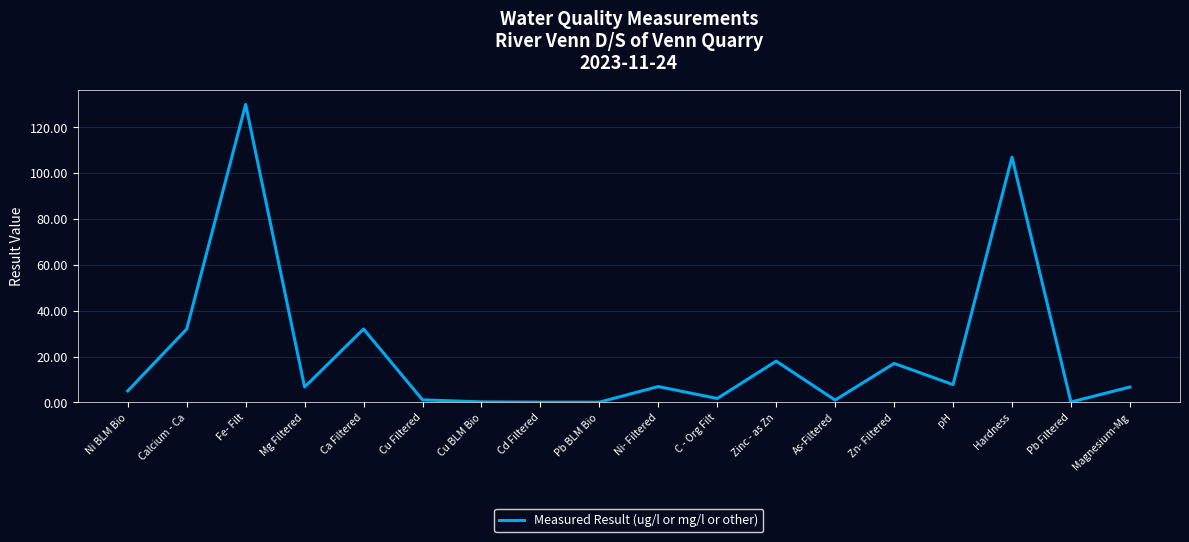

What is the difference between the maximum and minimum values?

129.9